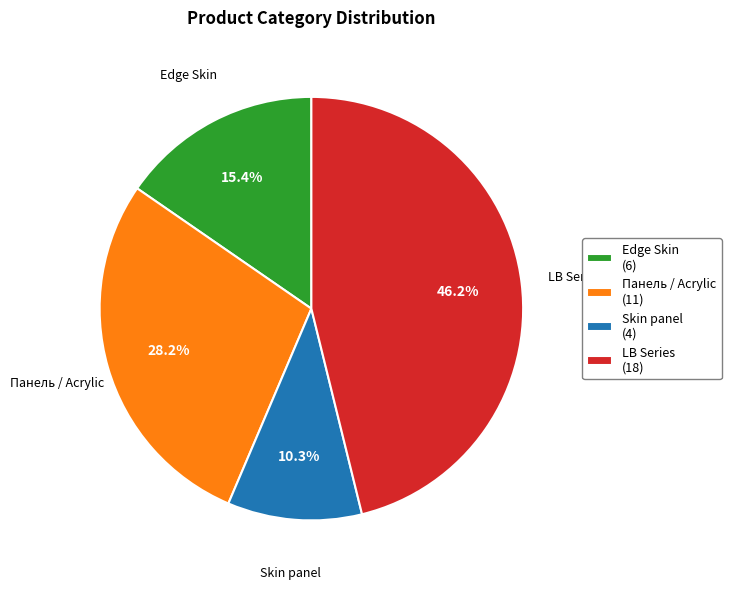

What is the largest slice in the pie chart?

LB Series (18)